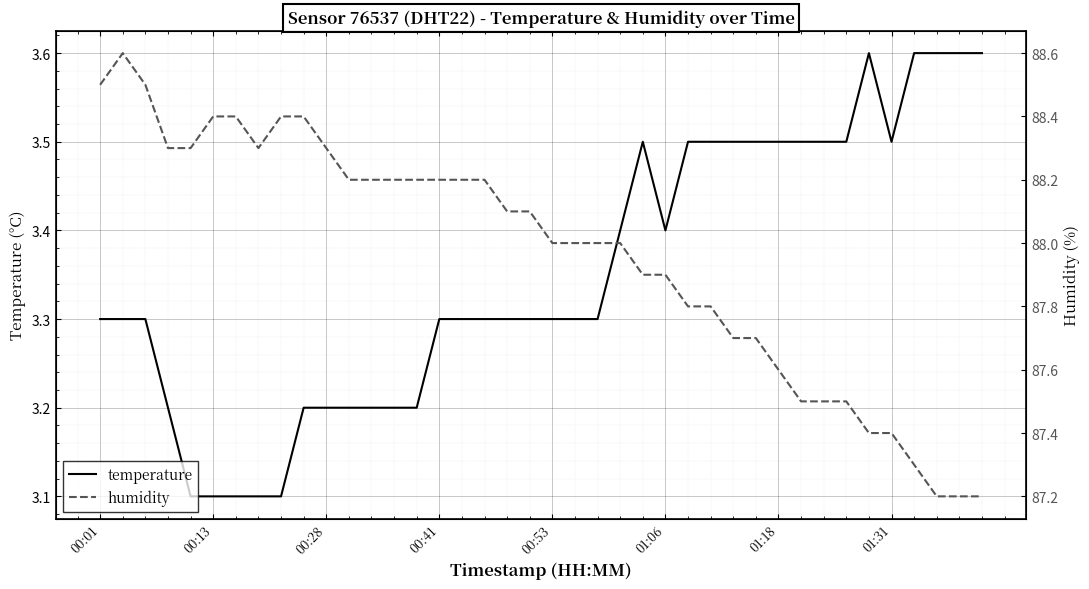

The temperature series shows 4.3 at 00:13. True or false?

False